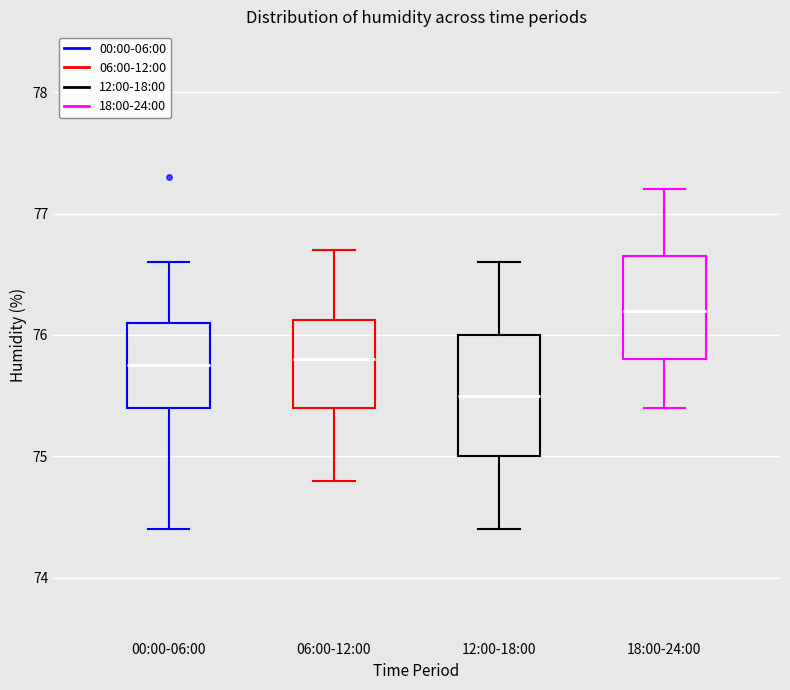

Where is the upper edge of the box for 12:00-18:00 on the y-axis? The values are not printed on the chart, so give them approximately, as read against the axis.

76.0